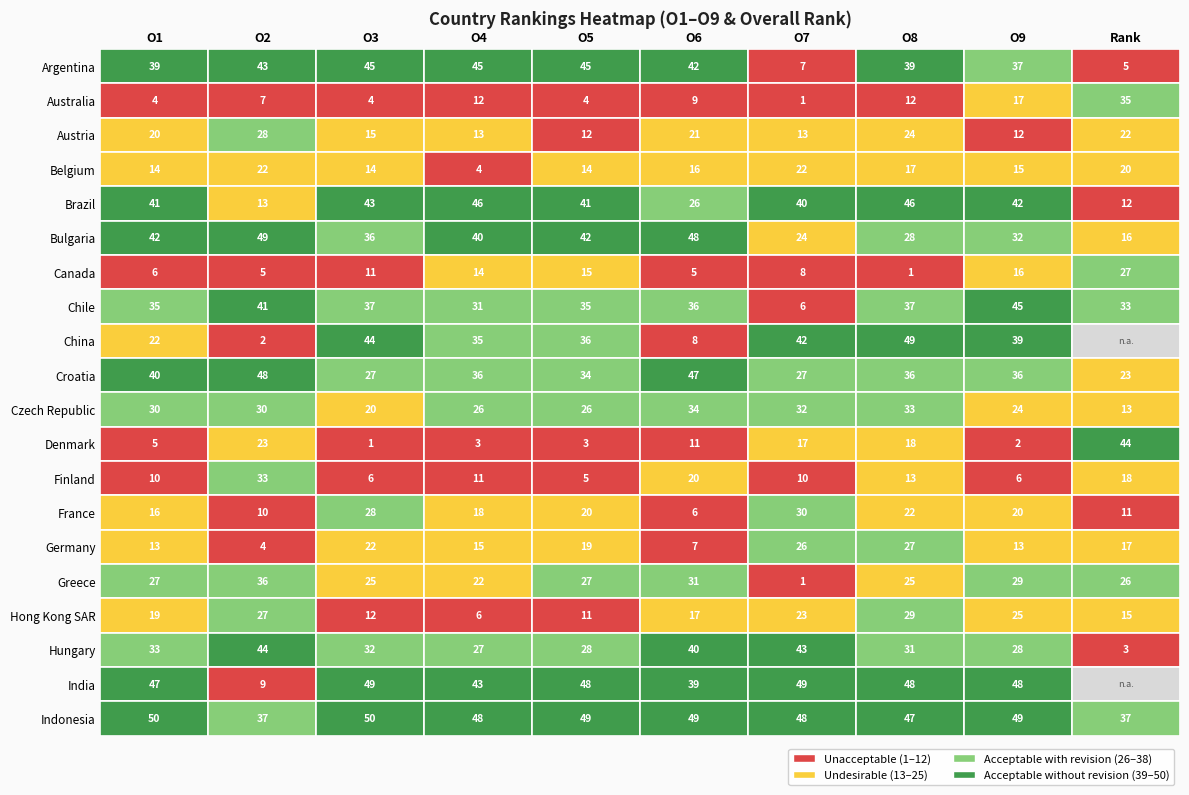

Reading left to right, what are all the values shown in this chart?

Argentina: 39	43	45	45	45	42	7	39	37	5
Australia: 4	7	4	12	4	9	1	12	17	35
Austria: 20	28	15	13	12	21	13	24	12	22
Belgium: 14	22	14	4	14	16	22	17	15	20
Brazil: 41	13	43	46	41	26	40	46	42	12
Bulgaria: 42	49	36	40	42	48	24	28	32	16
Canada: 6	5	11	14	15	5	8	1	16	27
Chile: 35	41	37	31	35	36	6	37	45	33
China: 22	2	44	35	36	8	42	49	39	0
Croatia: 40	48	27	36	34	47	27	36	36	23
Czech Republic: 30	30	20	26	26	34	32	33	24	13
Denmark: 5	23	1	3	3	11	17	18	2	44
Finland: 10	33	6	11	5	20	10	13	6	18
France: 16	10	28	18	20	6	30	22	20	11
Germany: 13	4	22	15	19	7	26	27	13	17
Greece: 27	36	25	22	27	31	1	25	29	26
Hong Kong SAR: 19	27	12	6	11	17	23	29	25	15
Hungary: 33	44	32	27	28	40	43	31	28	3
India: 47	9	49	43	48	39	49	48	48	0
Indonesia: 50	37	50	48	49	49	48	47	49	37